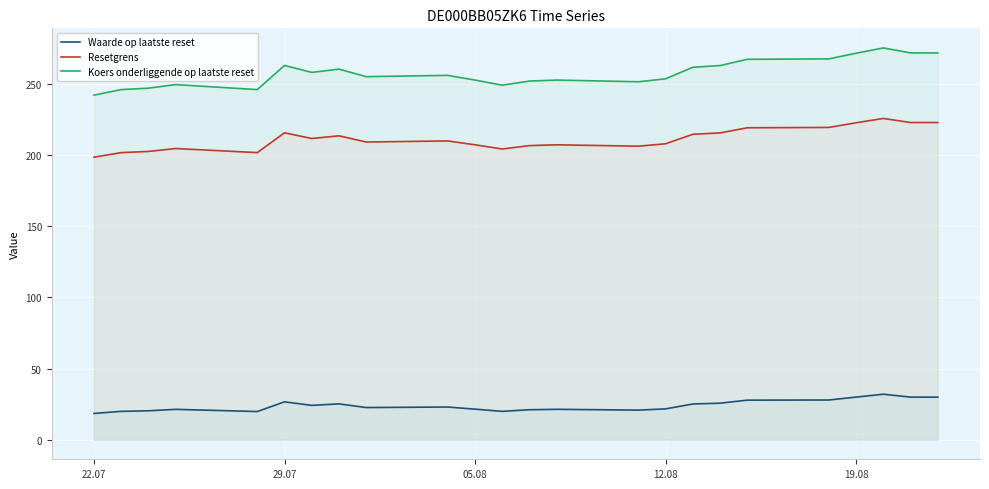

List the series in order of their peak value, lowest first.

Waarde op laatste reset, Resetgrens, Koers onderliggende op laatste reset